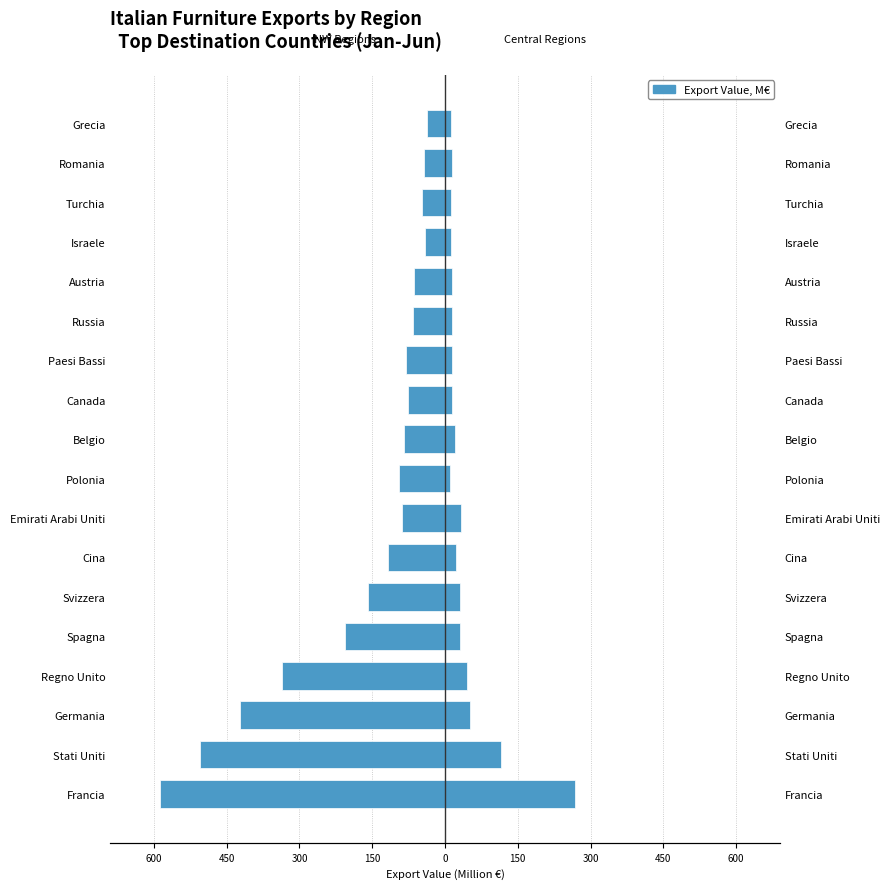

What is the difference between the maximum and minimum values in the NW Regions (Lombardia+Veneto+FVG) series?

549.3